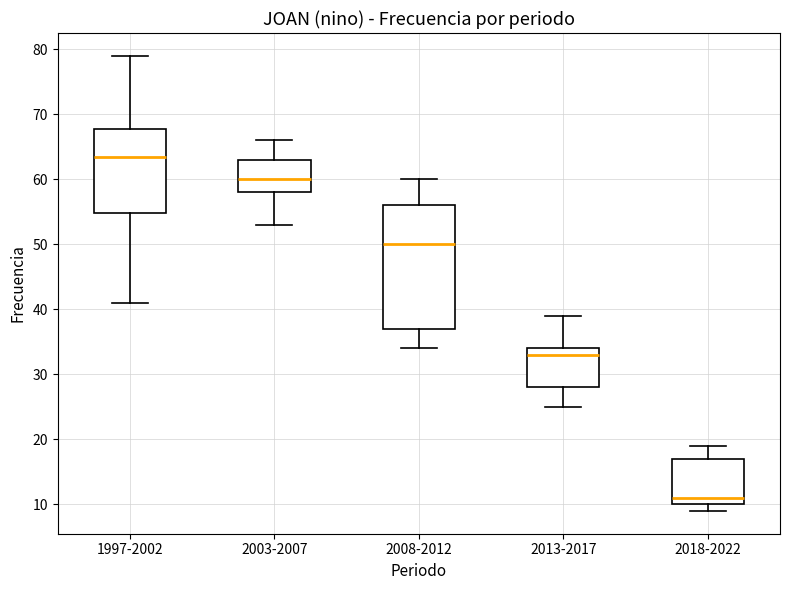

Which box has the lowest median line?

2018-2022